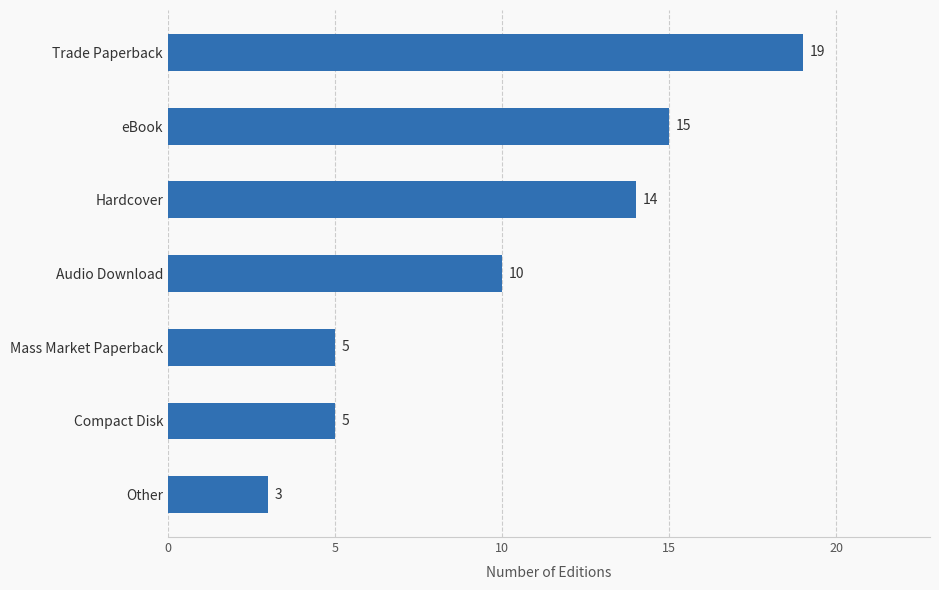

Where is the data nearest to the value 11?

Audio Download